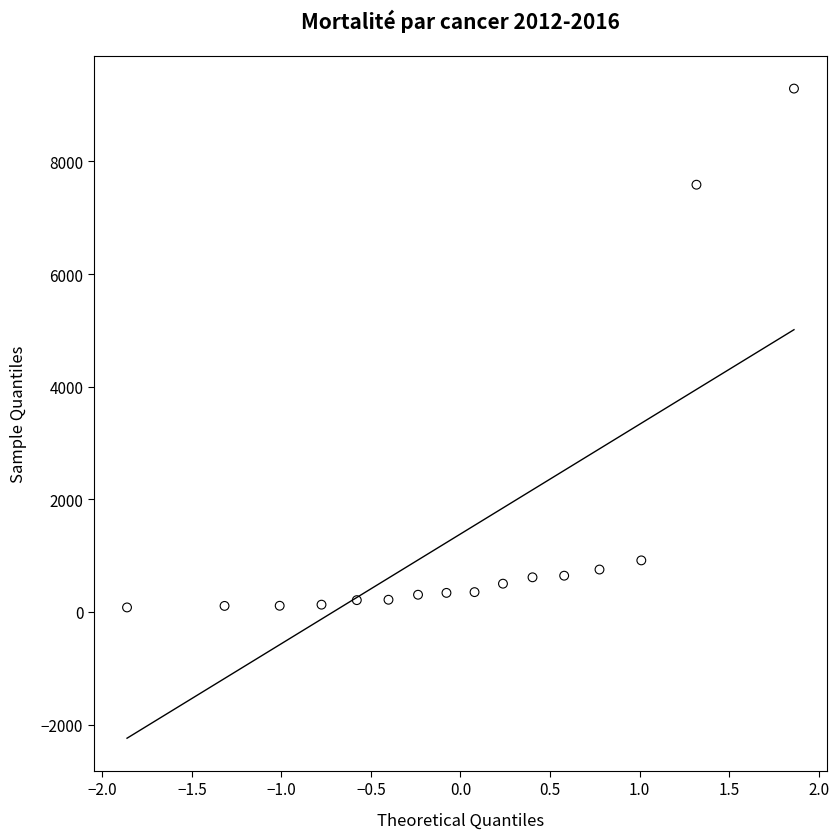

What Y value in the scatter plot is closest to 4686?

7585.8